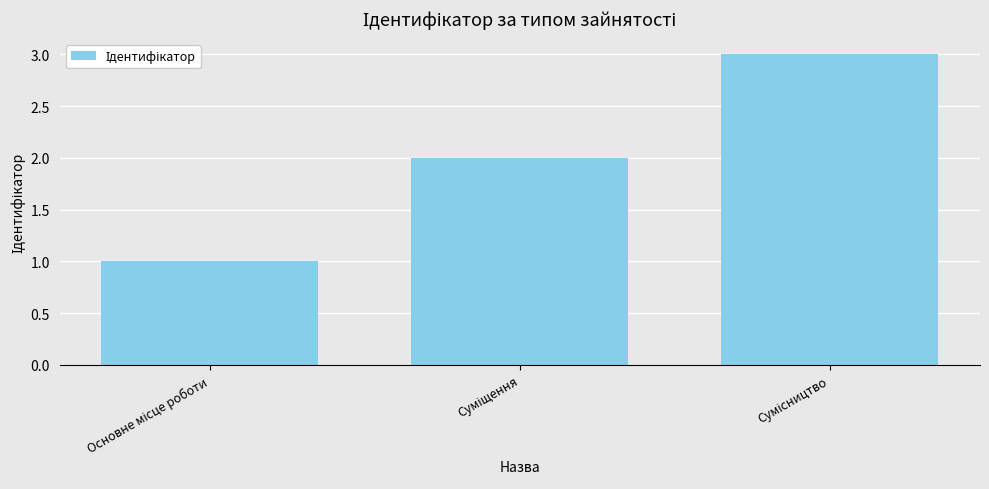

What is the maximum value shown in the chart?

3